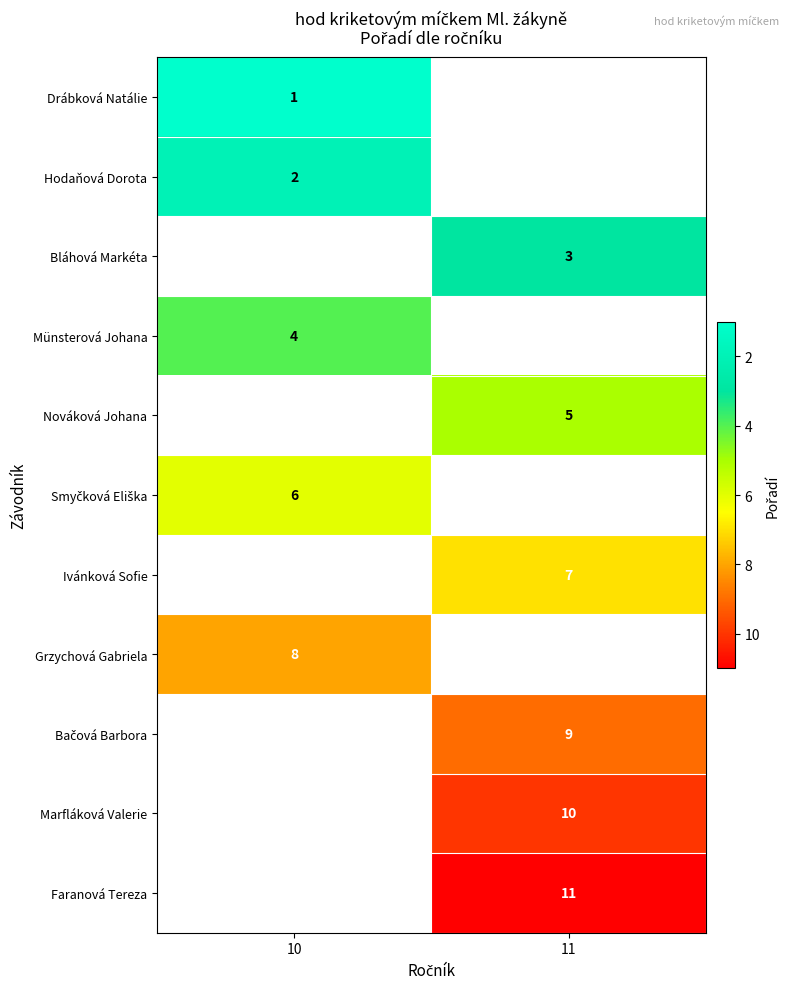

The value of Nováková Johana at 11 is 5. True or false?

True